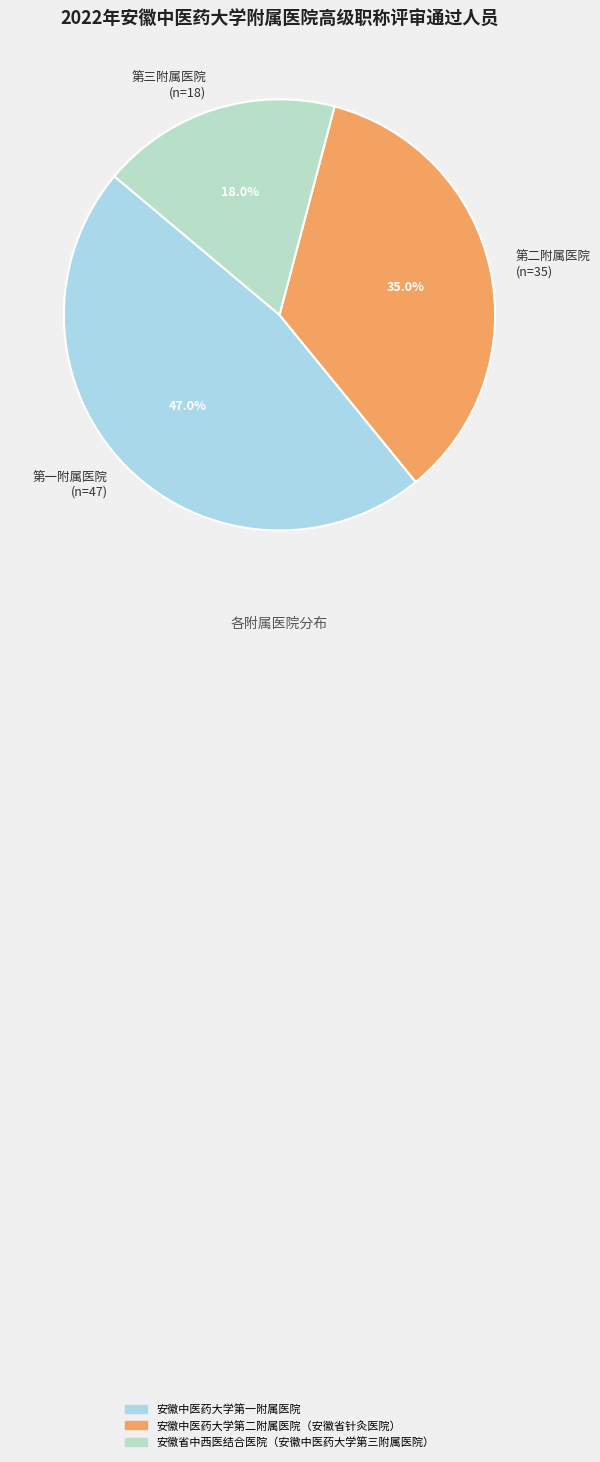

Combined, what portion of the pie is 第三附属医院 (n=18) and 第一附属医院 (n=47)?

65.0%